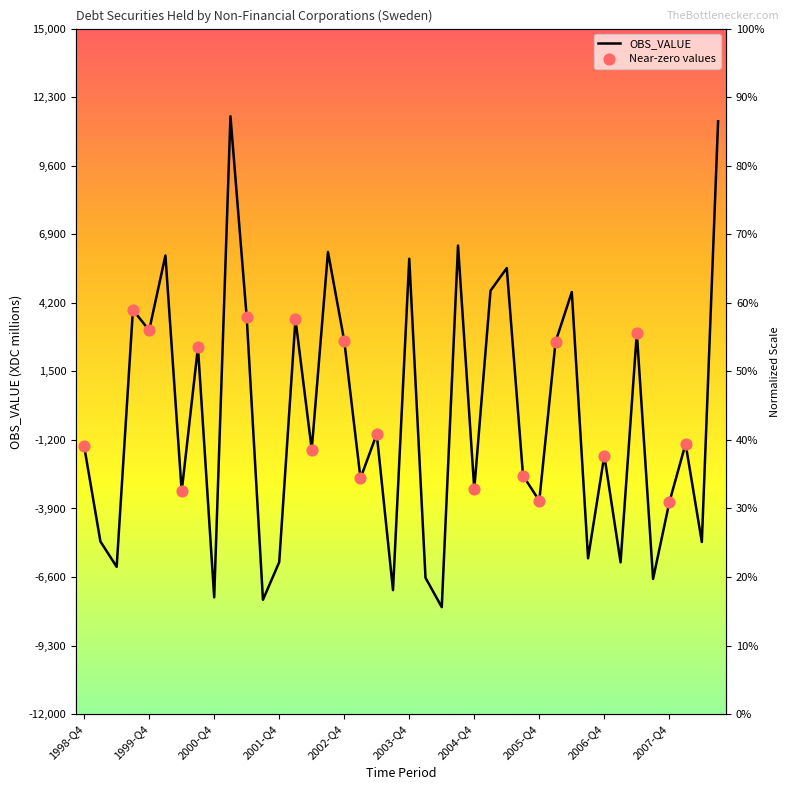

Between 2001-Q1 and 2008-Q1, which is larger?

2001-Q1